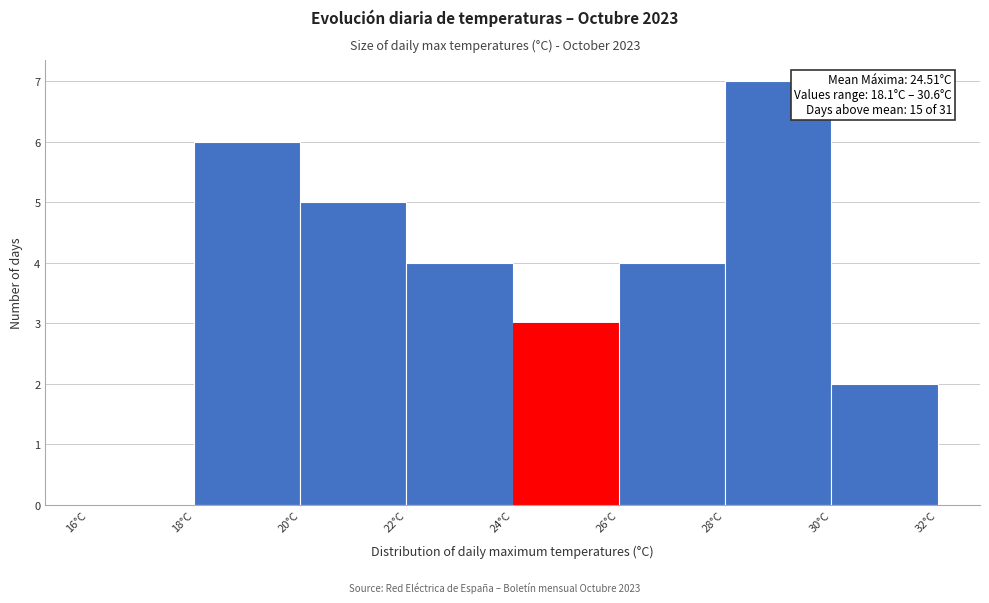

Over which range of the x-axis is the bar tallest?

28 to 30